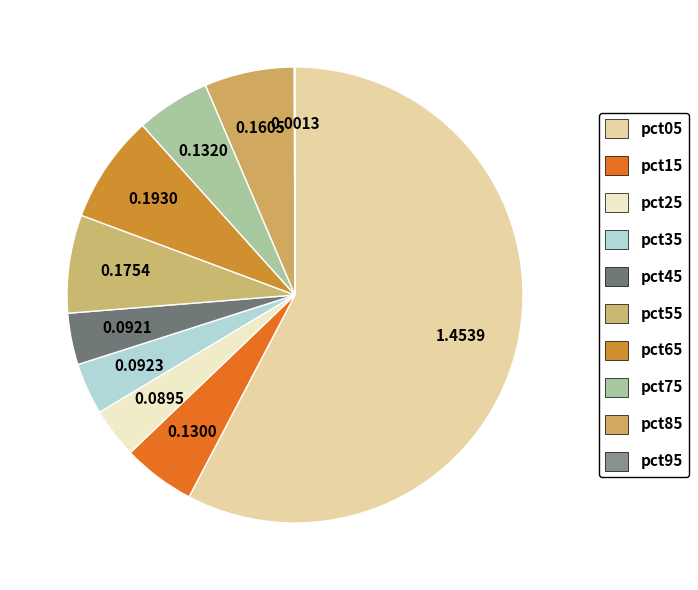

To the nearest percent, what is the difference between the pct95 and pct85 slice percentages?

6%